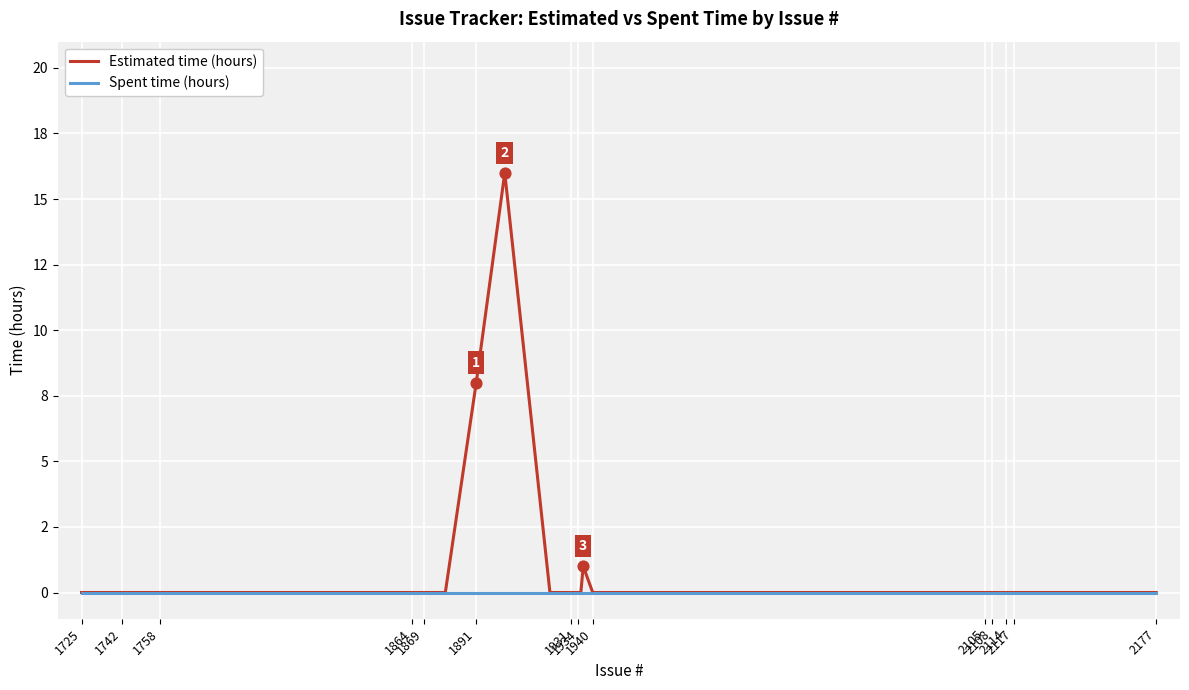

At how many categories does at least one series exceed 2?

2